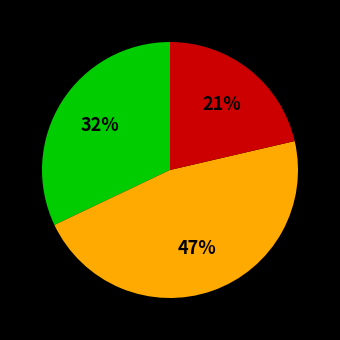

Count the number of slices in the pie.

3